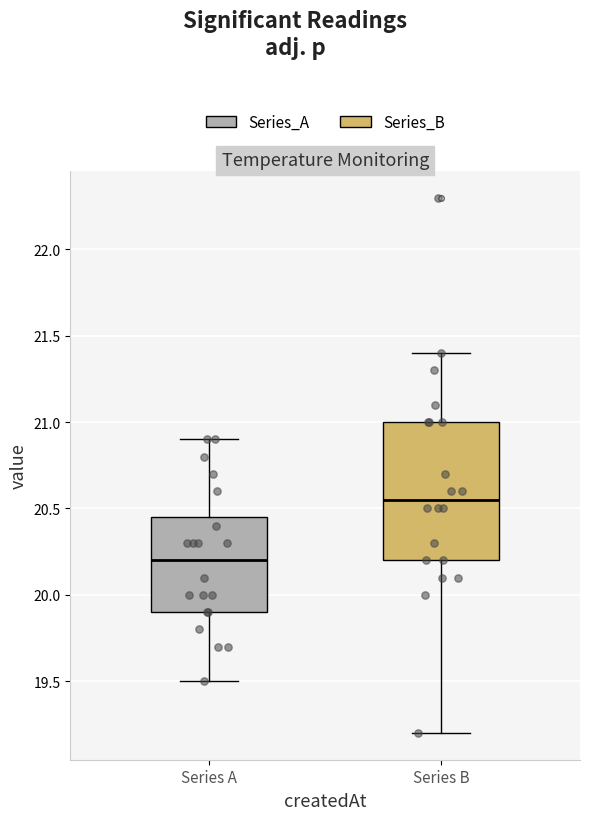

Where is the lower edge of the box for Series A on the y-axis? The values are not printed on the chart, so give them approximately, as read against the axis.

19.90